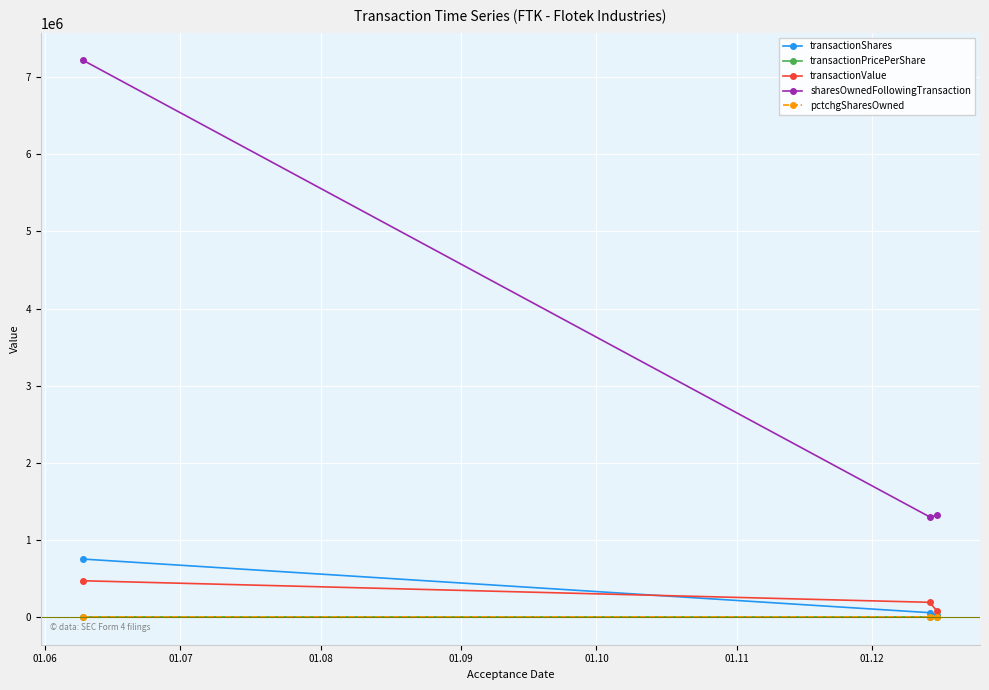

What is the sum of all transactionPricePerShare values?

7.8